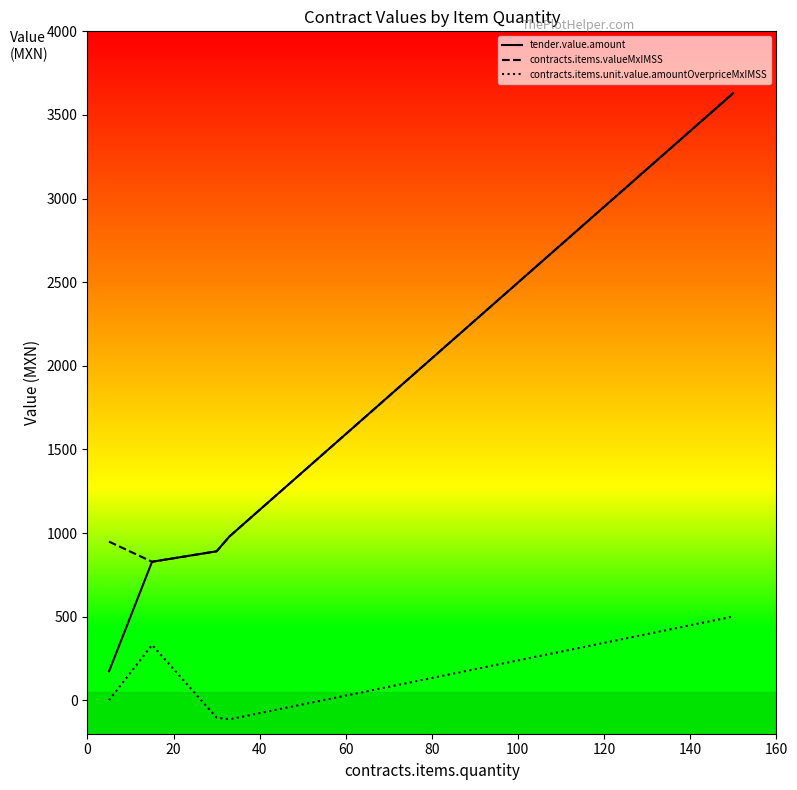

True or false: contracts.items.unit.value.amountOverpriceMxIMSS and contracts.items.valueMxIMSS intersect in this chart.

False